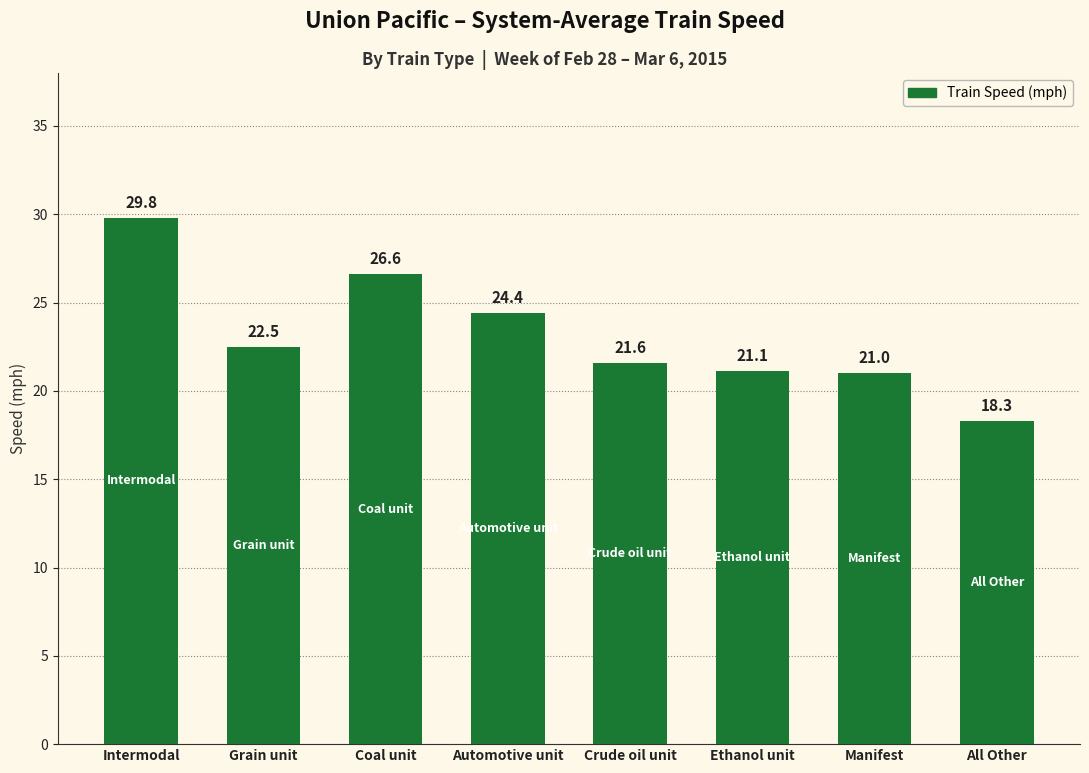

What position from the right is Crude oil unit?

4